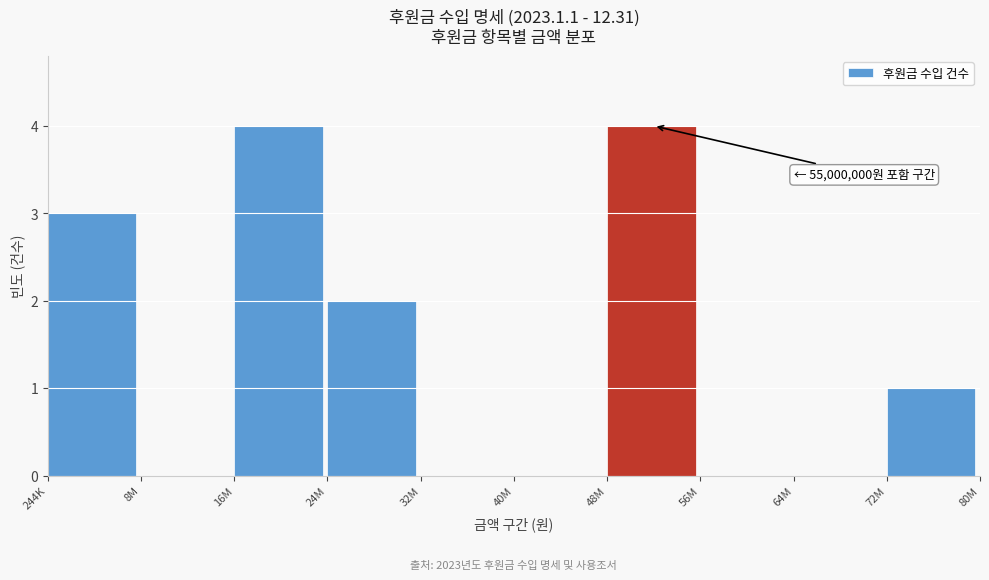

Reading left to right, transcribe all the data shown in this chart.

244K=3	8M=0	16M=4	24M=2	32M=0	40M=0	48M=4	56M=0	64M=0	72M=1